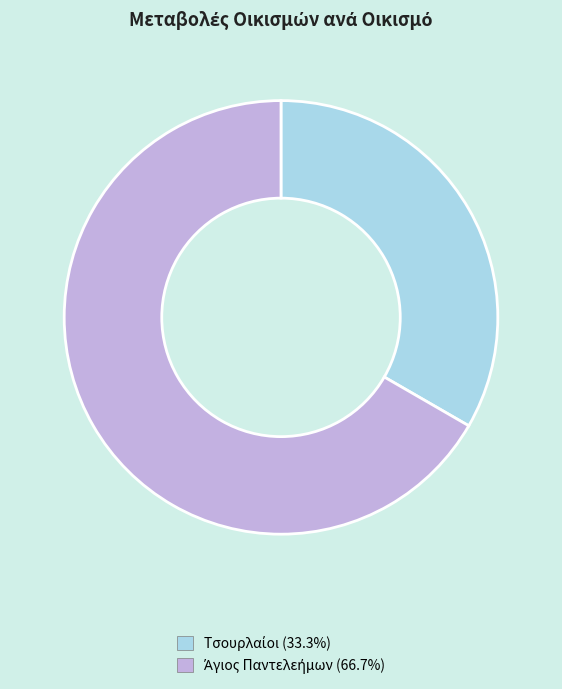

Does any single category account for the majority?

Yes